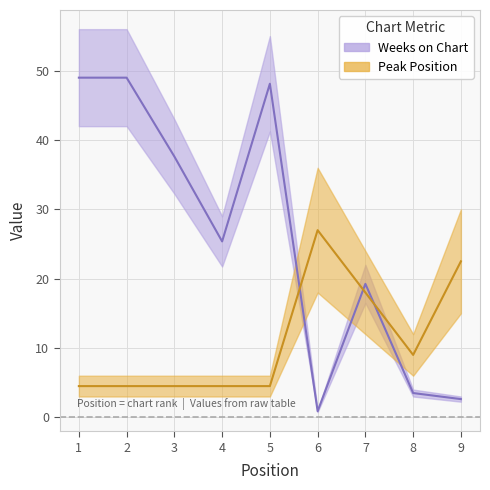

Reading left to right, transcribe all the data shown in this chart.

Weeks on Chart: 1=49.0	2=49.0	3=37.6	4=25.4	5=48.1	6=0.9	7=19.2	8=3.5	9=2.6
Peak Position: 1=4.5	2=4.5	3=4.5	4=4.5	5=4.5	6=27.0	7=18.0	8=9.0	9=22.5